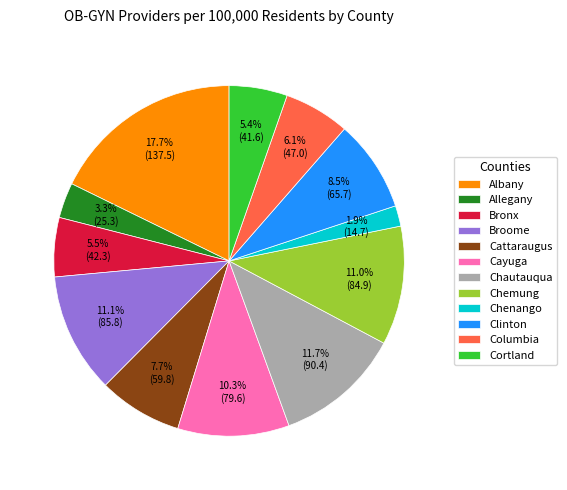

True or false: Chenango accounts for 2% of the total.

True